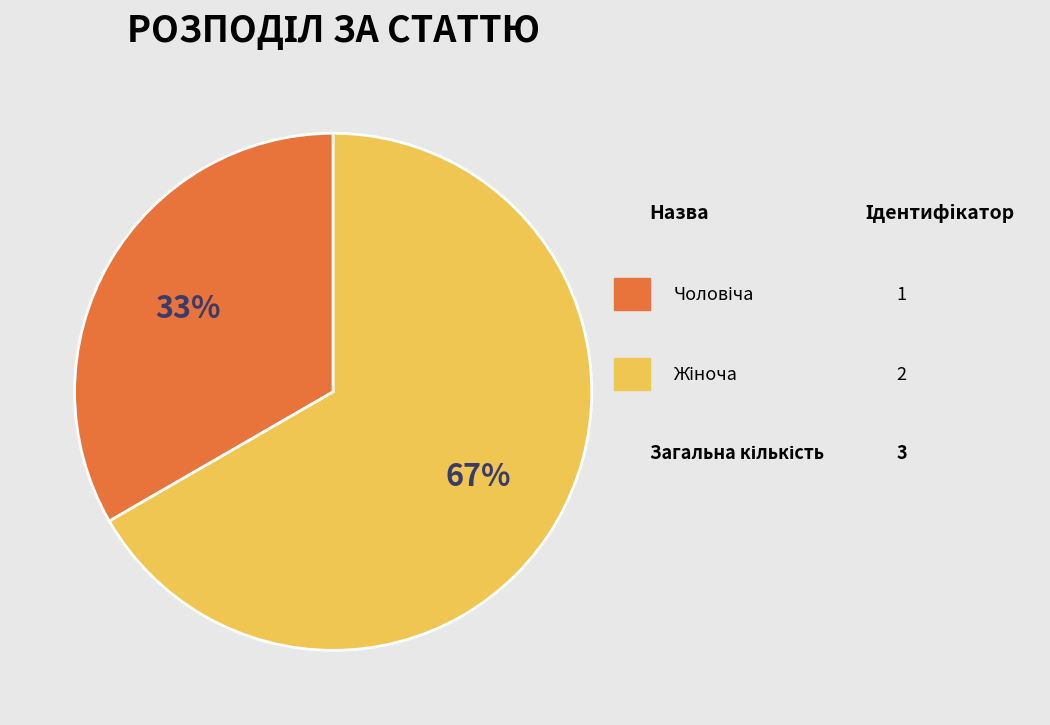

Does any single category account for the majority?

Yes